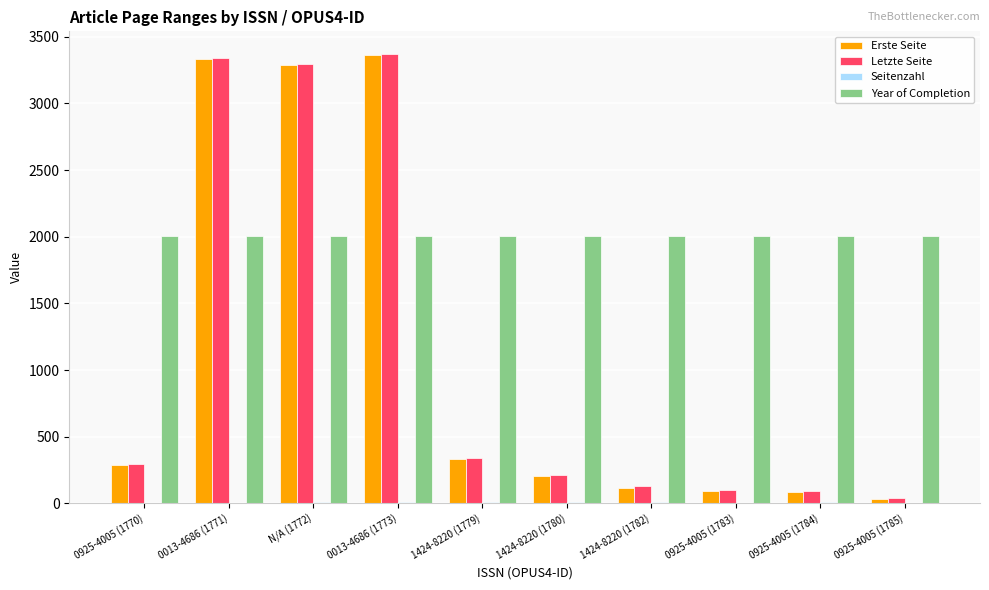

Is it true that Erste Seite equals 330 at 1424-8220 (1779)?

True